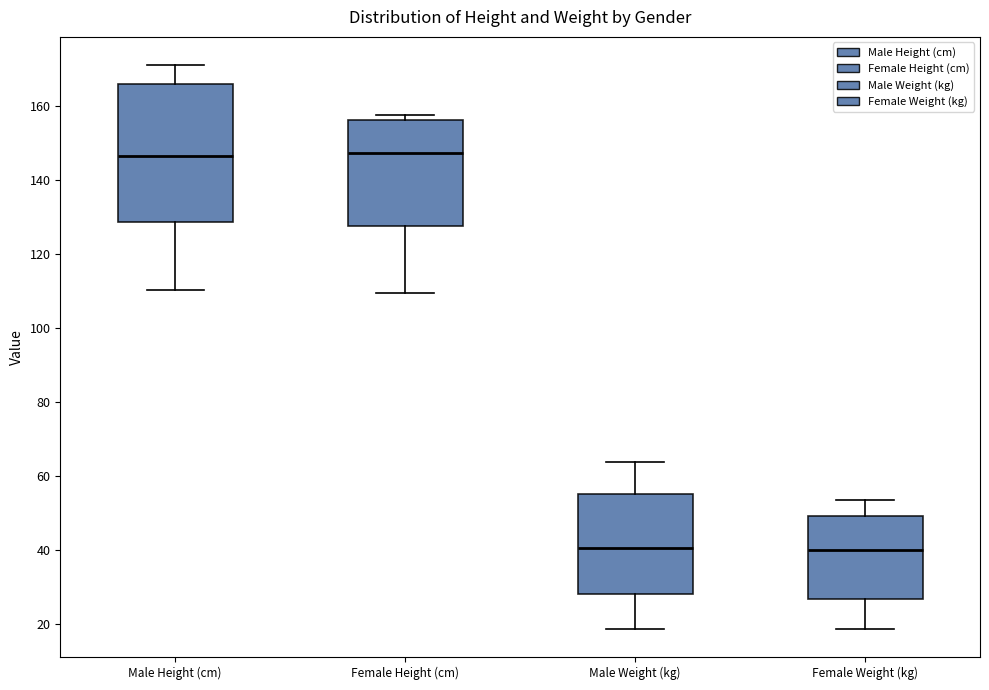

Reading left to right, transcribe this box plot: for each box, give where its median line is, the range the box spans, and where its two whiskers end, as read against the y-axis. The values are not printed on the chart, so give them approximately, as read against the axis.

Male Height (cm): median 146, box 128 to 166, whiskers 110 to 172
Female Height (cm): median 148, box 128 to 156, whiskers 110 to 158
Male Weight (kg): median 40, box 28 to 56, whiskers 18 to 64
Female Weight (kg): median 40, box 26 to 50, whiskers 18 to 54